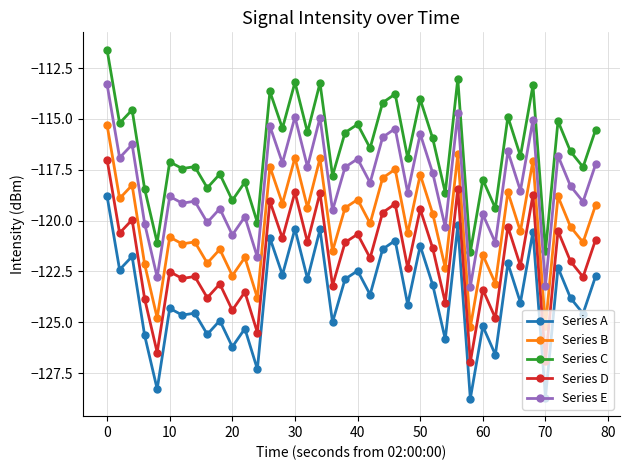

What is the difference between the maximum and minimum values in the Series B series?

9.9